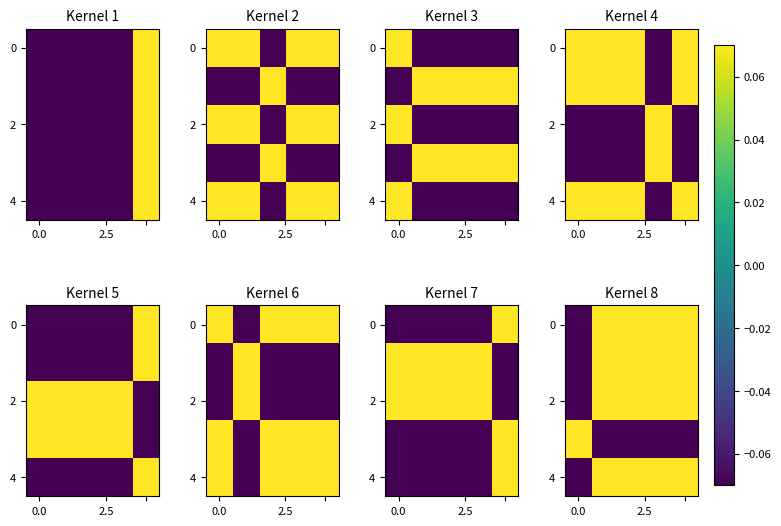

At how many categories does at least one series exceed 0?

5